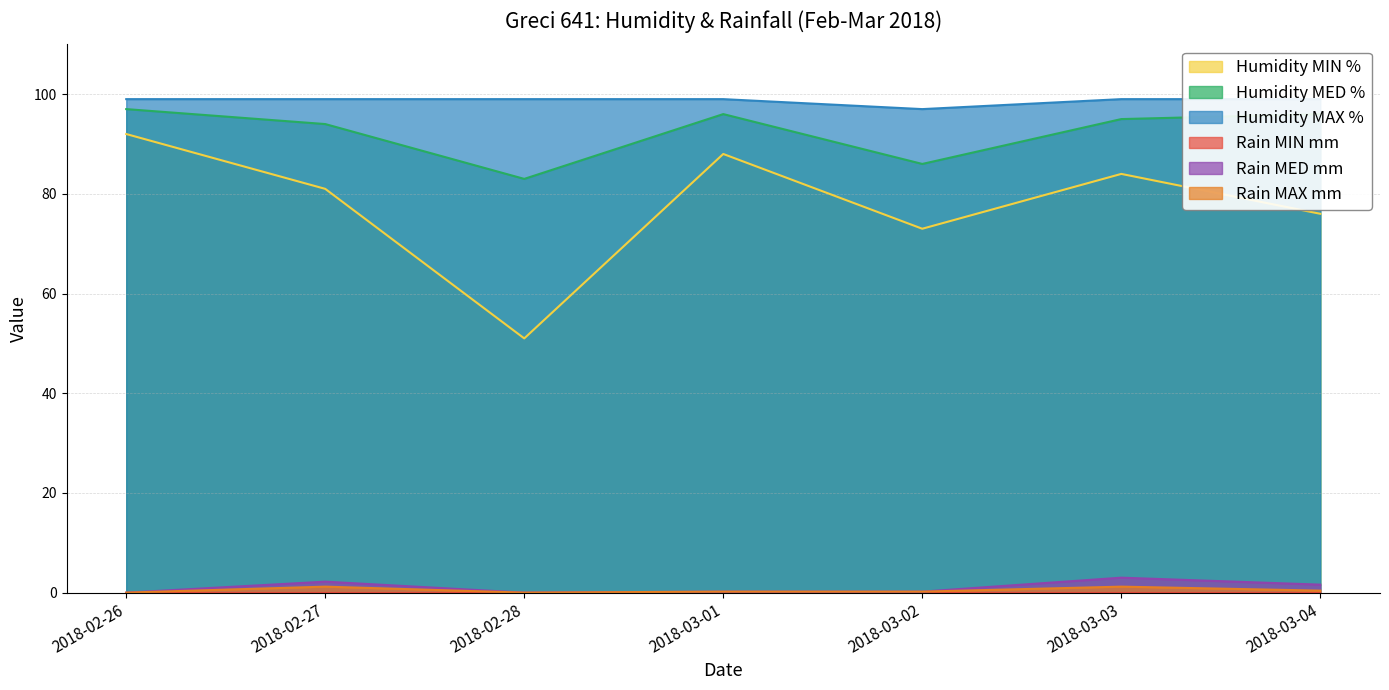

Where is Humidity MAX % nearest to the value 98?

2018-02-26